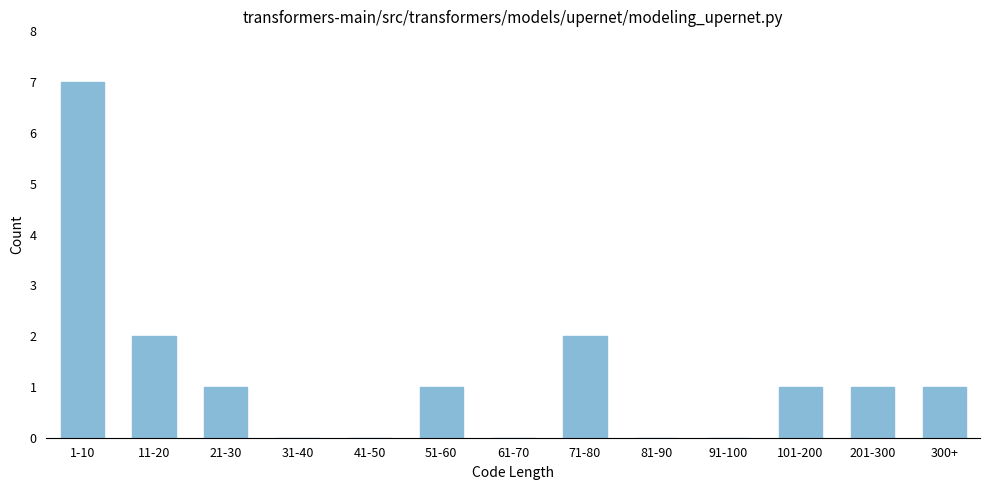

Reading left to right, extract all data points from this chart.

1-10=7	11-20=2	21-30=1	31-40=0	41-50=0	51-60=1	61-70=0	71-80=2	81-90=0	91-100=0	101-200=1	201-300=1	300+=1